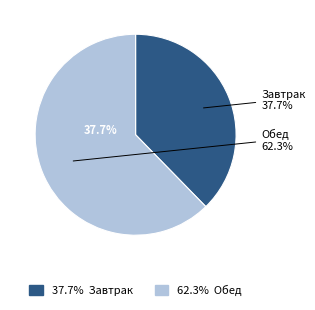

Combined, what portion of the pie is Завтрак and Обед?

100.0%